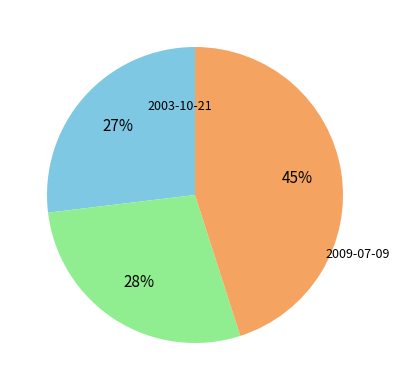

What is the largest slice in the pie chart?

2009-07-09